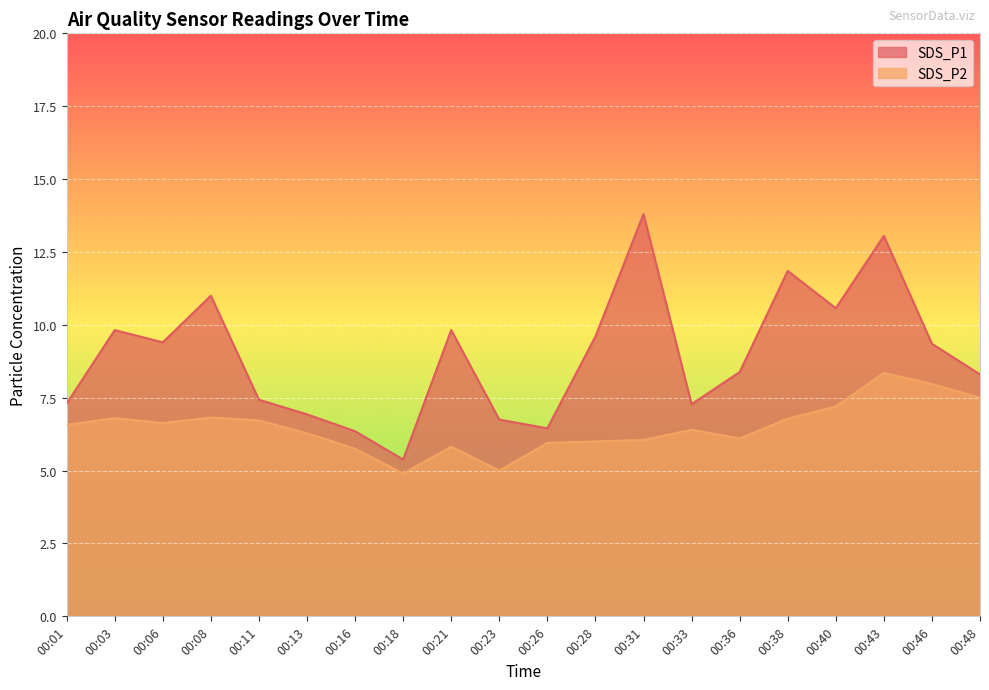

Is it true that SDS_P1 equals 7.3 at 00:33?

True